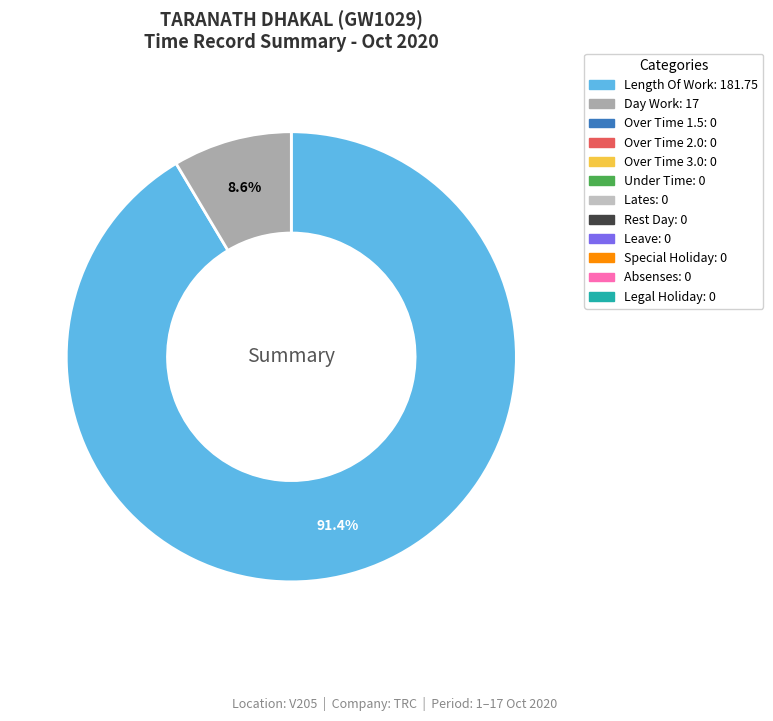

How many segments does this pie chart have?

2